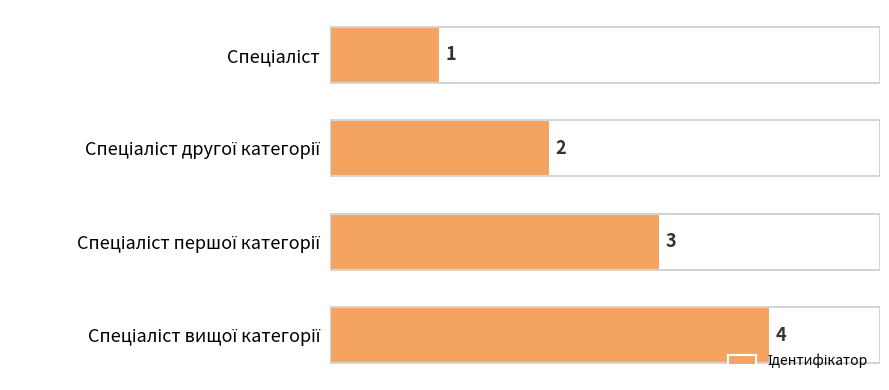

What is the greatest value displayed?

4